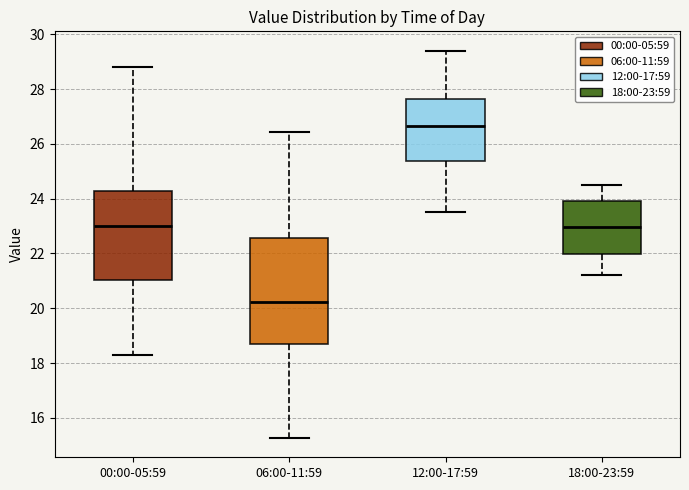

Which box has the highest median line?

12:00-17:59